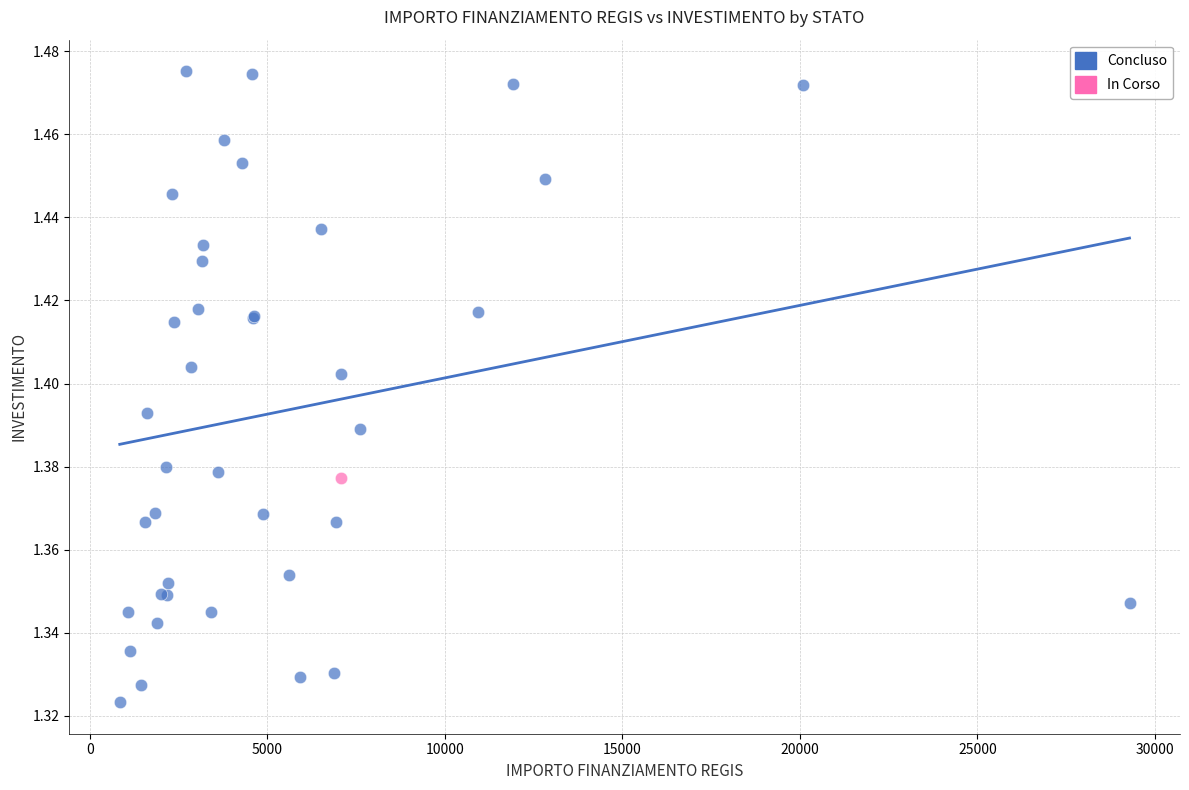

What are all the series names shown in the legend?

Concluso, In Corso